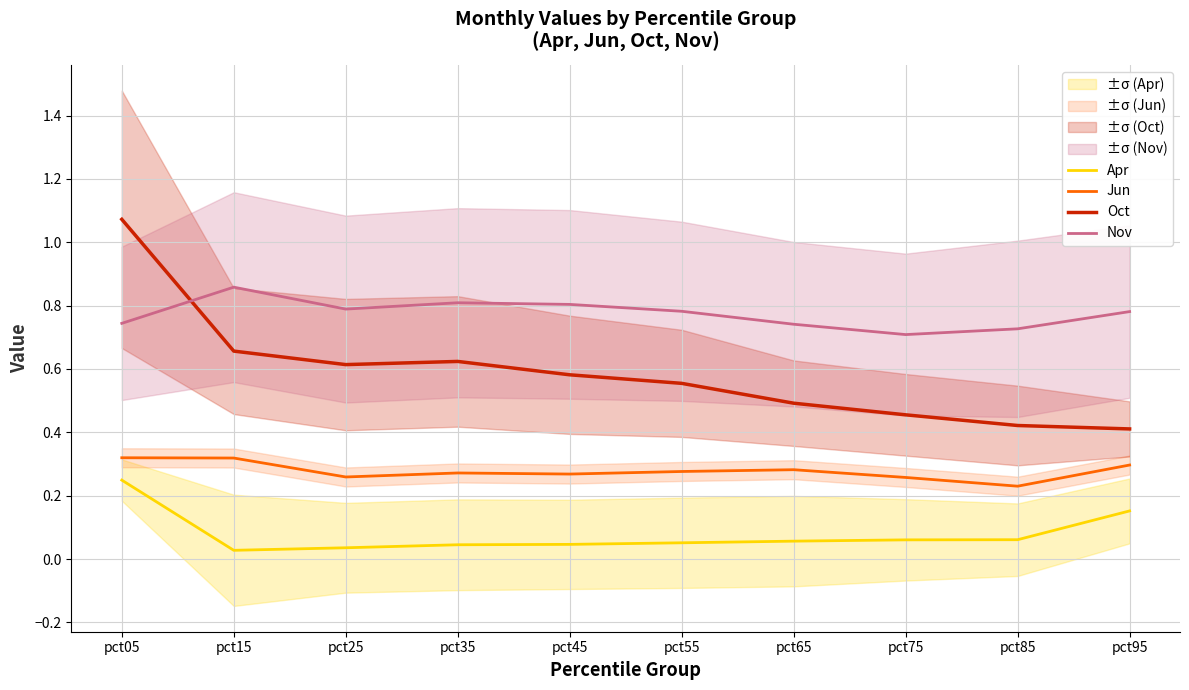

Where is the first local maximum for Oct?

pct35